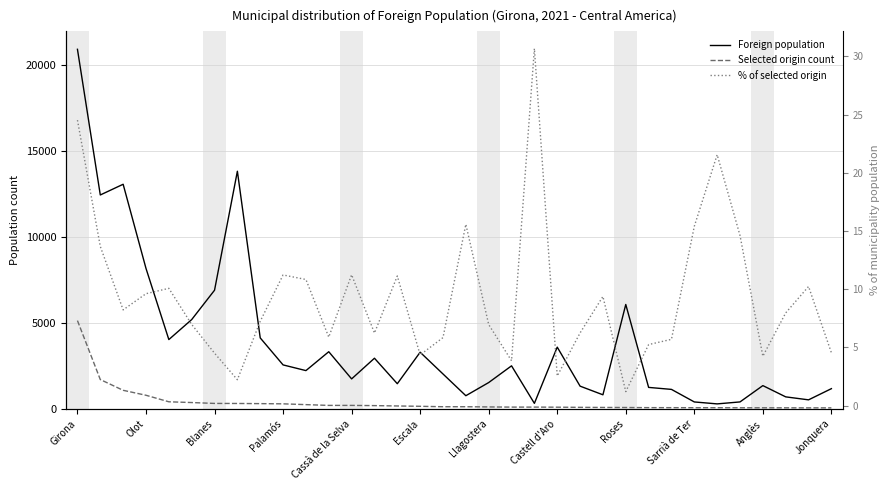

What are all the series names shown in the legend?

Foreign population, Selected origin count, % of selected origin